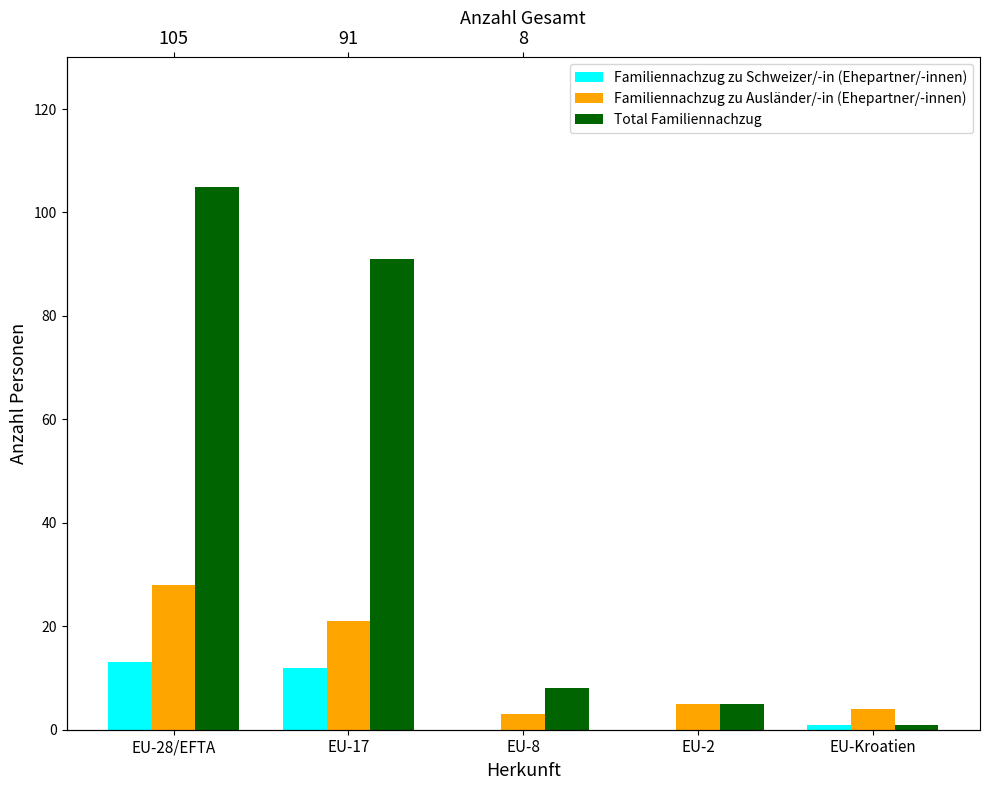

What is the difference between the maximum and minimum values in the Total Familiennachzug series?

104